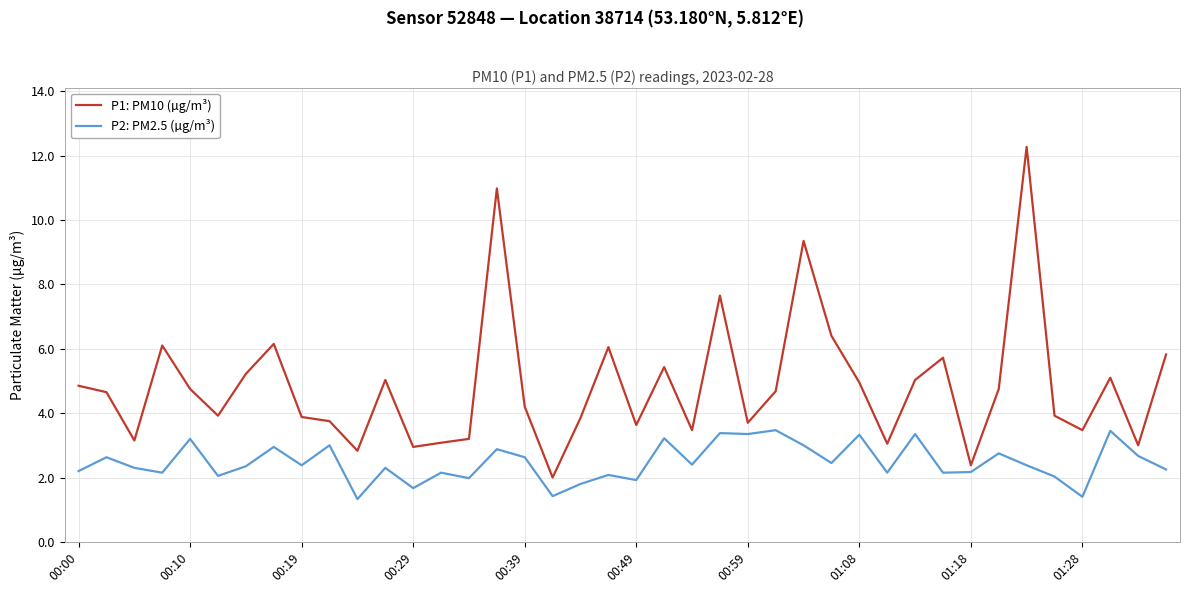

True or false: P1: PM10 (µg/m³) and P2: PM2.5 (µg/m³) intersect in this chart.

False